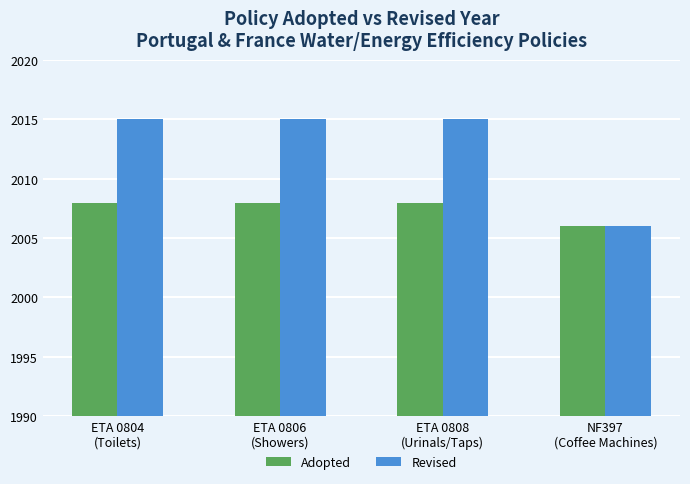

The Adopted series shows 2006 at NF397
(Coffee Machines). True or false?

True